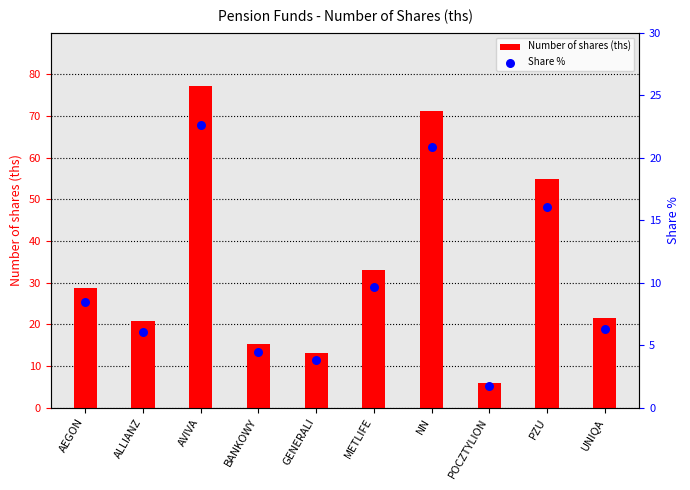

At which category is the sum across all series the highest?

AVIVA